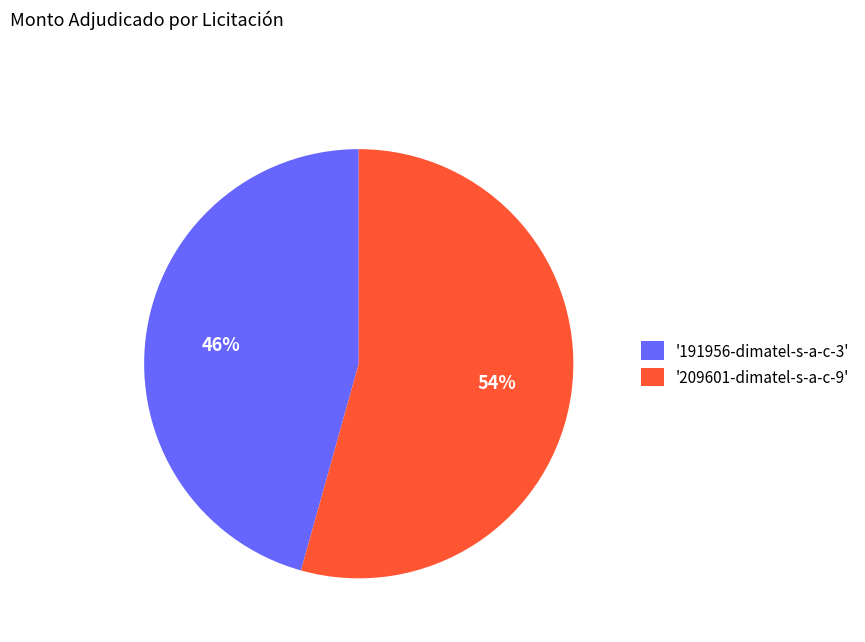

Is it true that '191956-dimatel-s-a-c-3' is 46% of the pie?

True